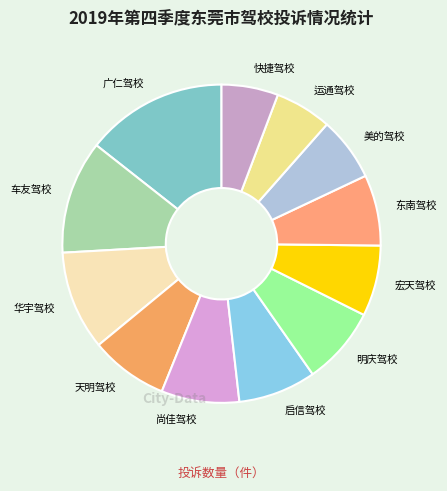

The 尚佳驾校 slice represents 8% of the pie. True or false?

True